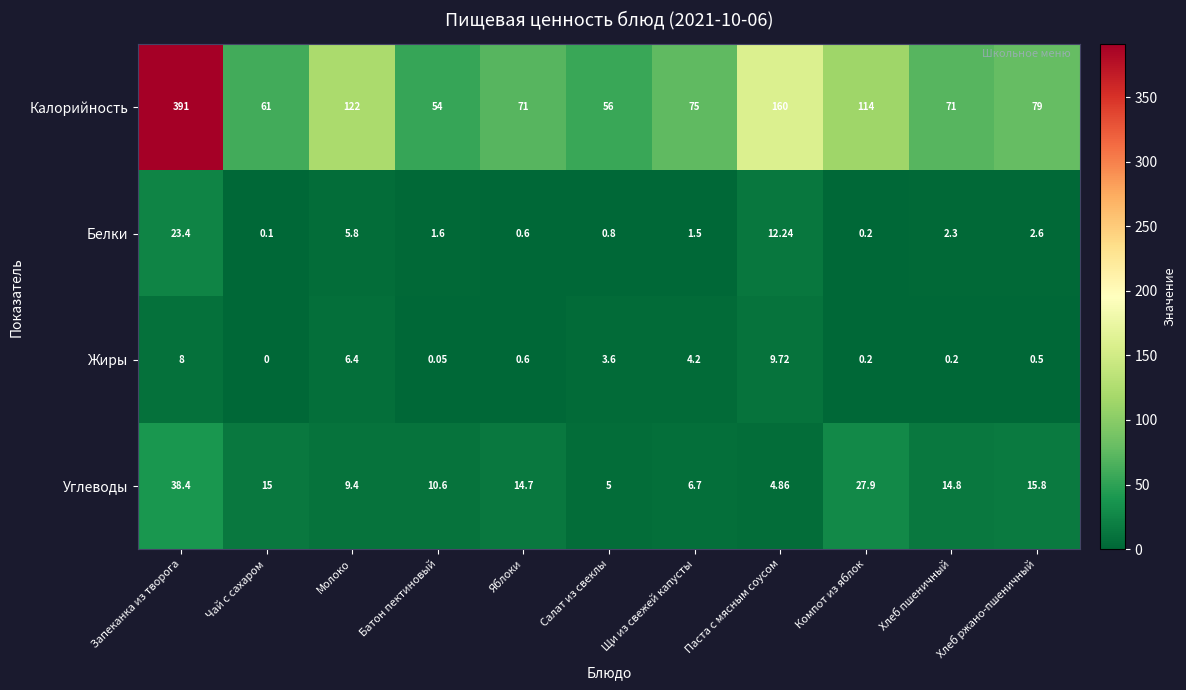

Rank the series by their maximum value, from lowest to highest.

Жиры, Белки, Углеводы, Калорийность